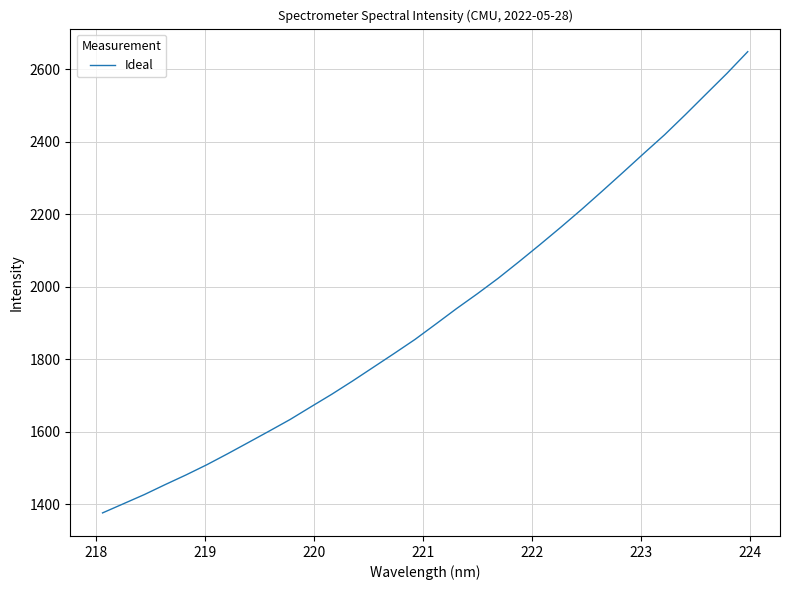

What is the maximum value shown in the chart?

2648.7